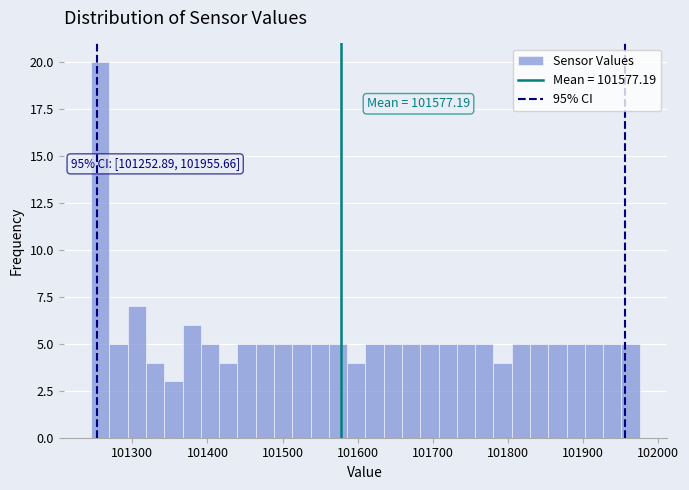

Around what value on the x-axis is the tallest bar? Give the approximate position of its centre, as read against the axis.

101260